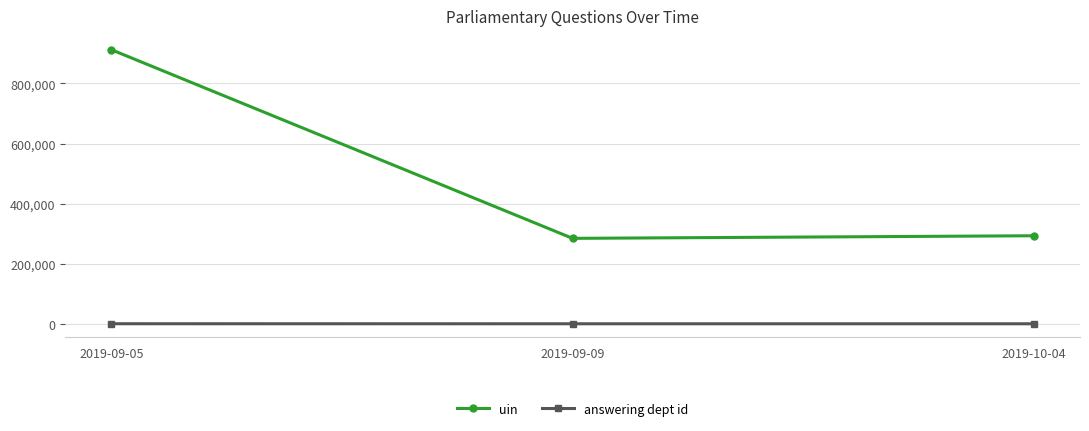

At which label does uin first exceed 293001?

2019-09-05